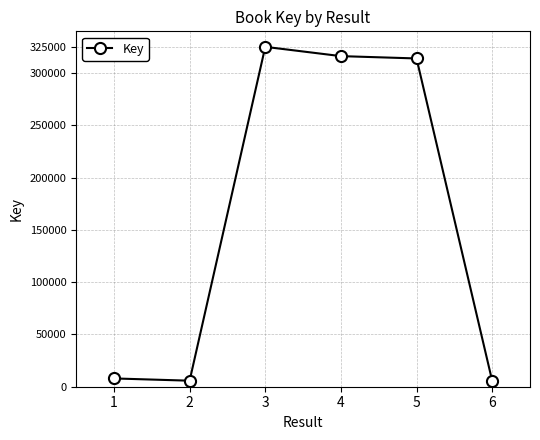

What is the difference between the second highest and minimum values?

310617